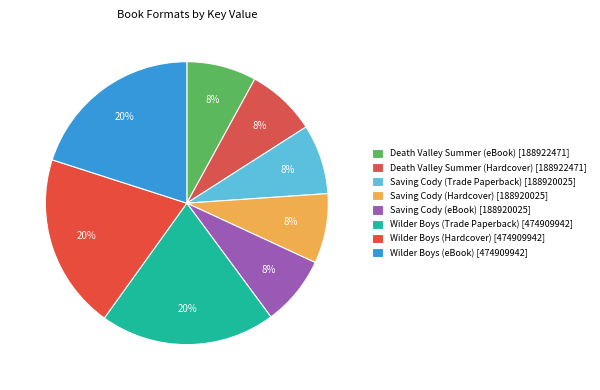

Count the number of slices in the pie.

8